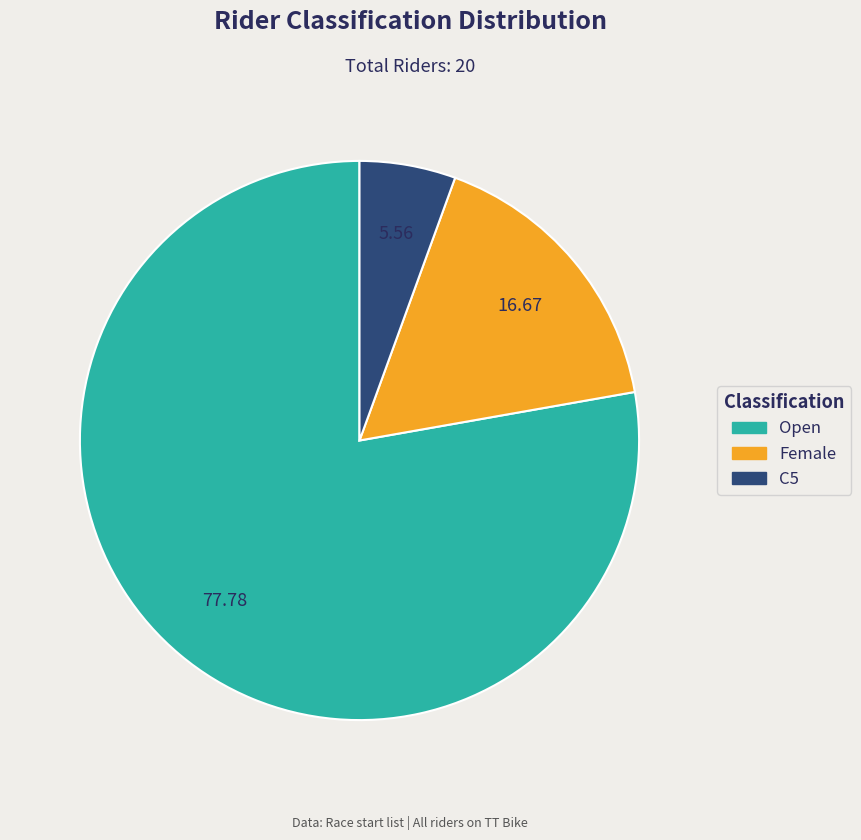

True or false: Open accounts for 78% of the total.

True